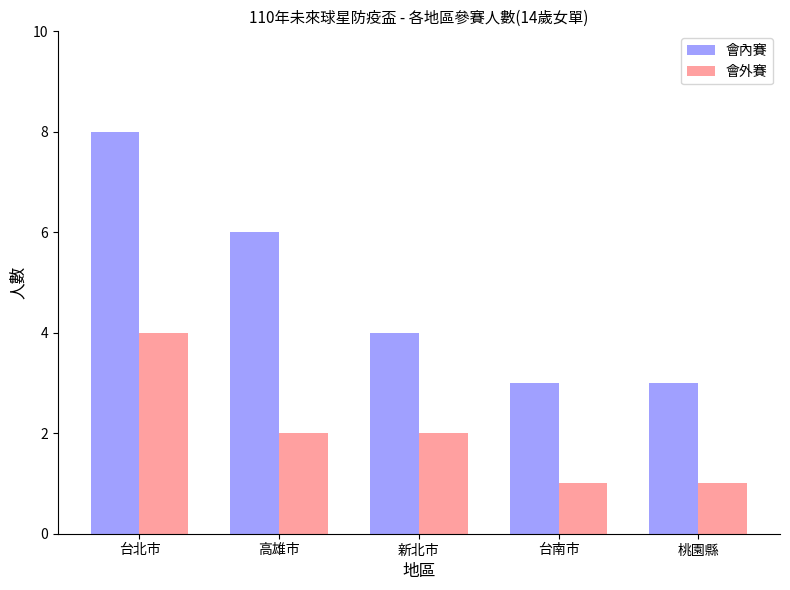

Which series has the largest total across all categories?

會內賽